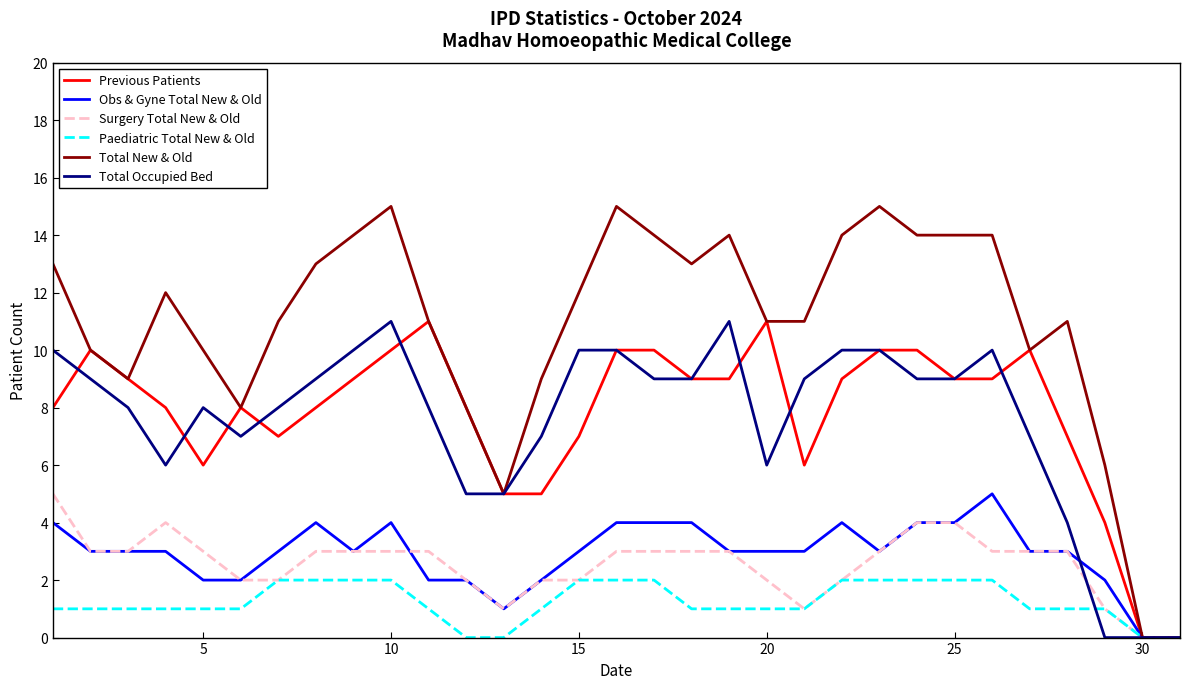

What is the sum of all Paediatric Total New & Old values?

39